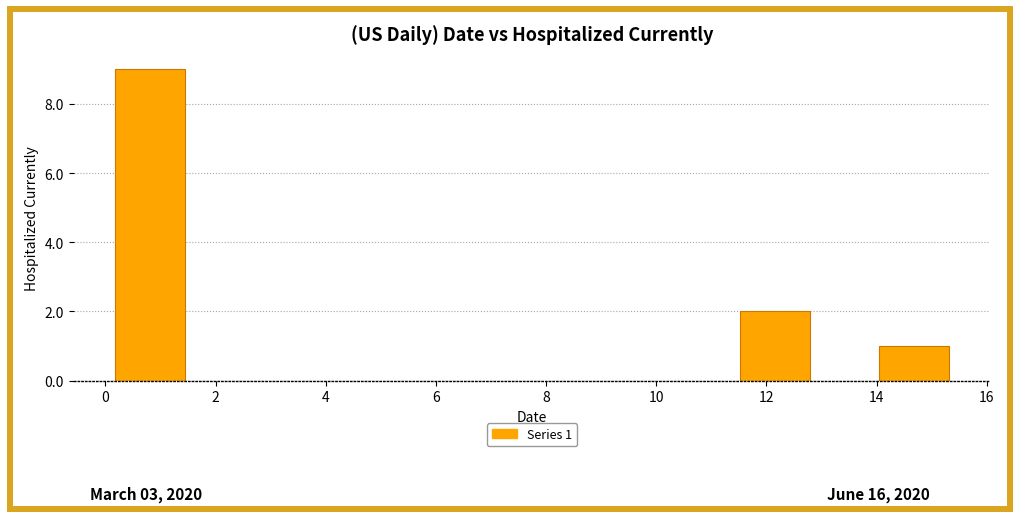

Which range on the x-axis has the tallest bar?

0.2 to 1.4